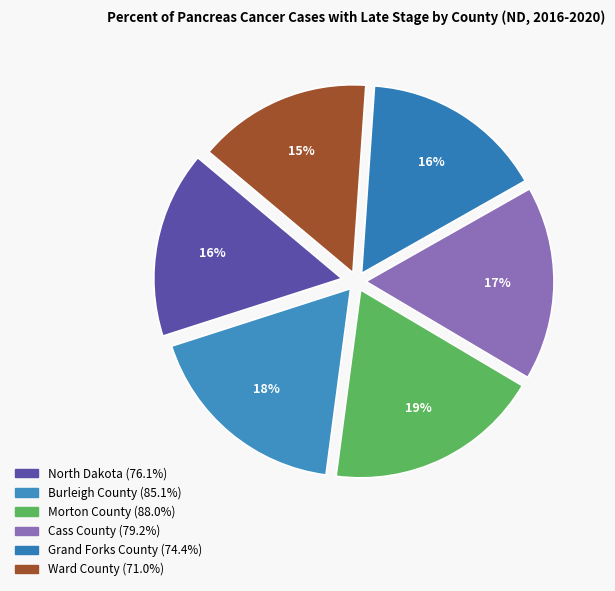

Is it true that Morton County is 26% of the pie?

False